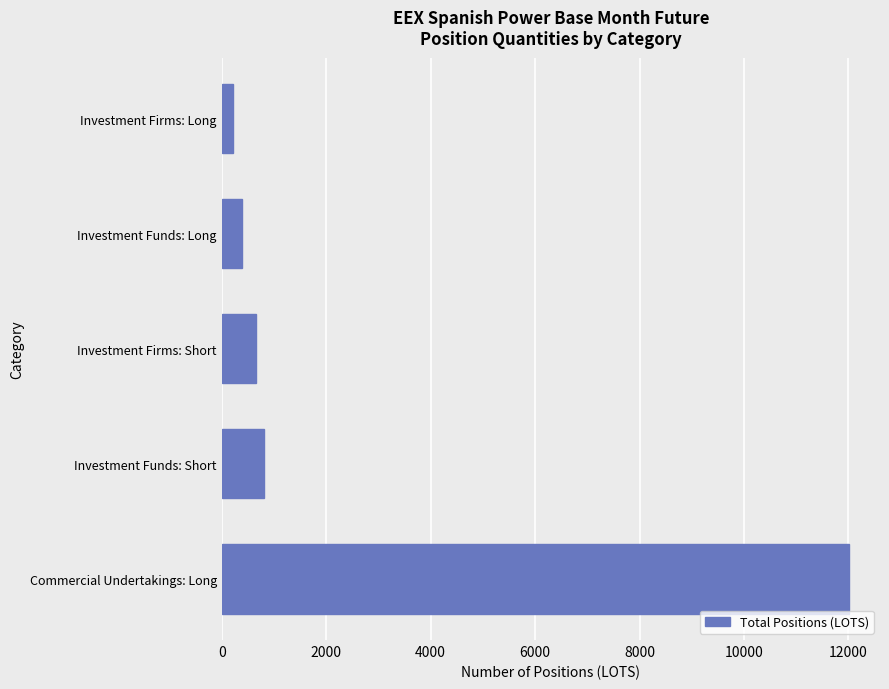

What is the difference between the maximum and second lowest values?

11607.3